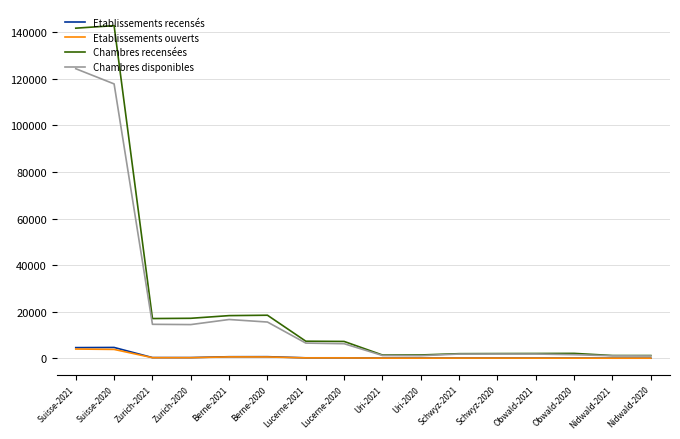

What is the highest value of the Chambres recensées series?

142809.7